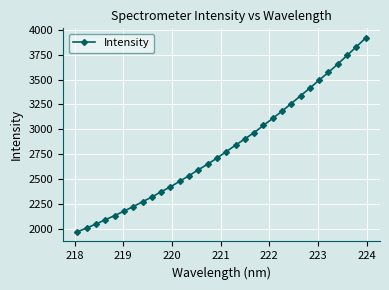

Is this an area chart (filled region under the line)?

No